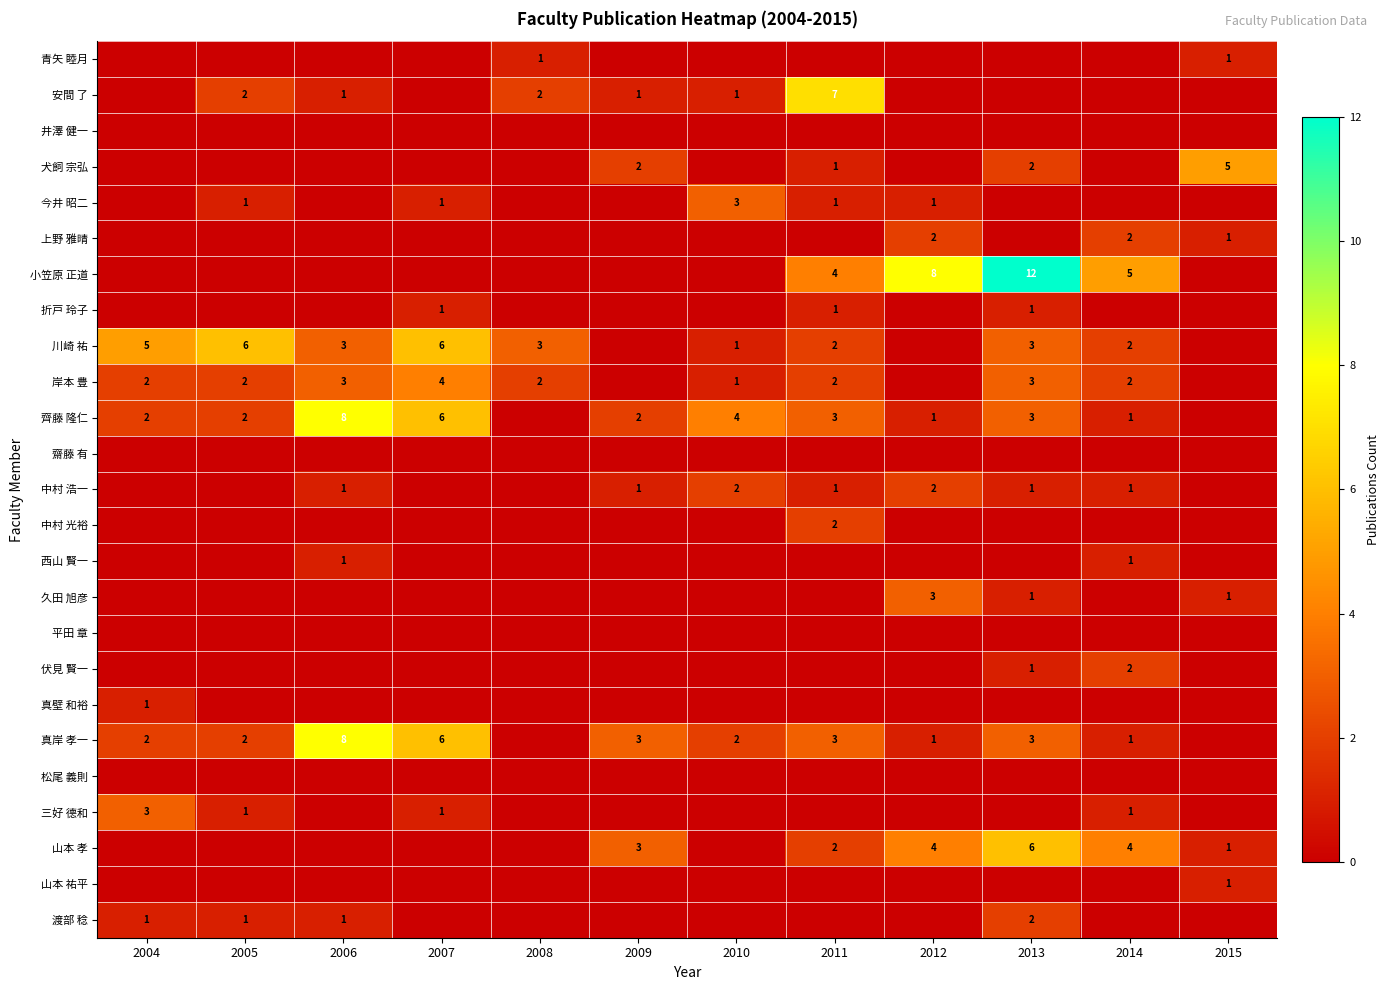

True or false: 三好 德和 has a value of 2 at 2014.

False